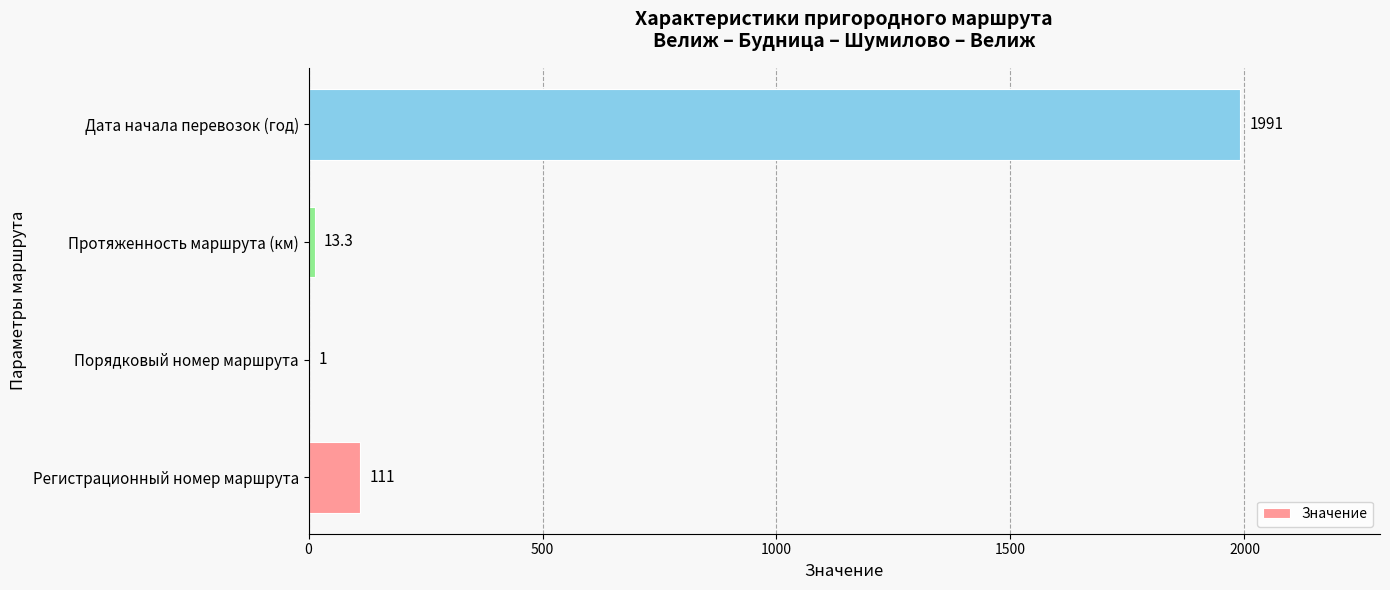

What is the greatest value displayed?

1991.0